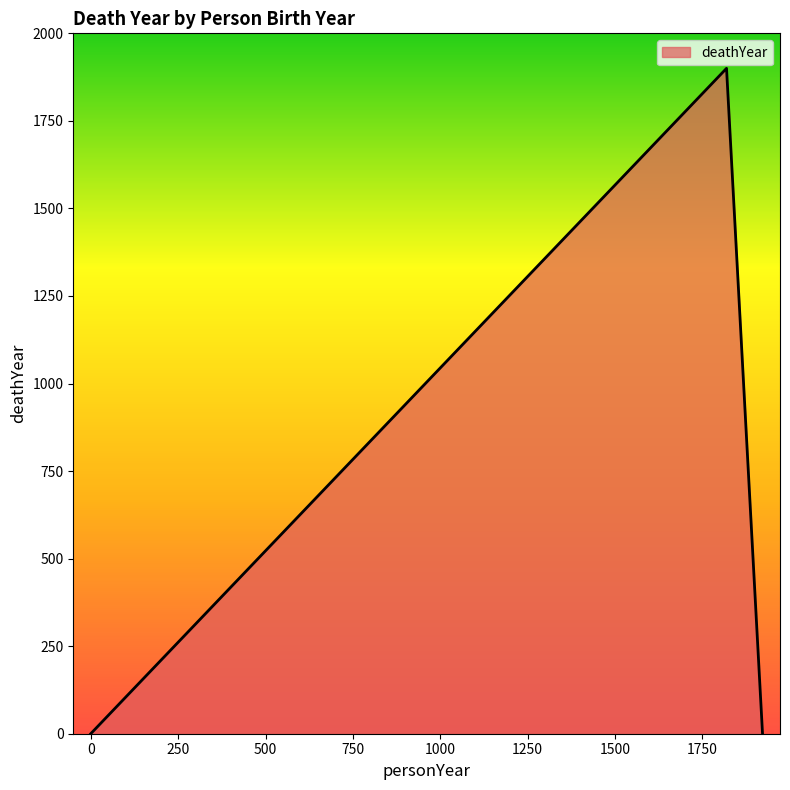

What is the difference between the maximum and minimum values?

1900